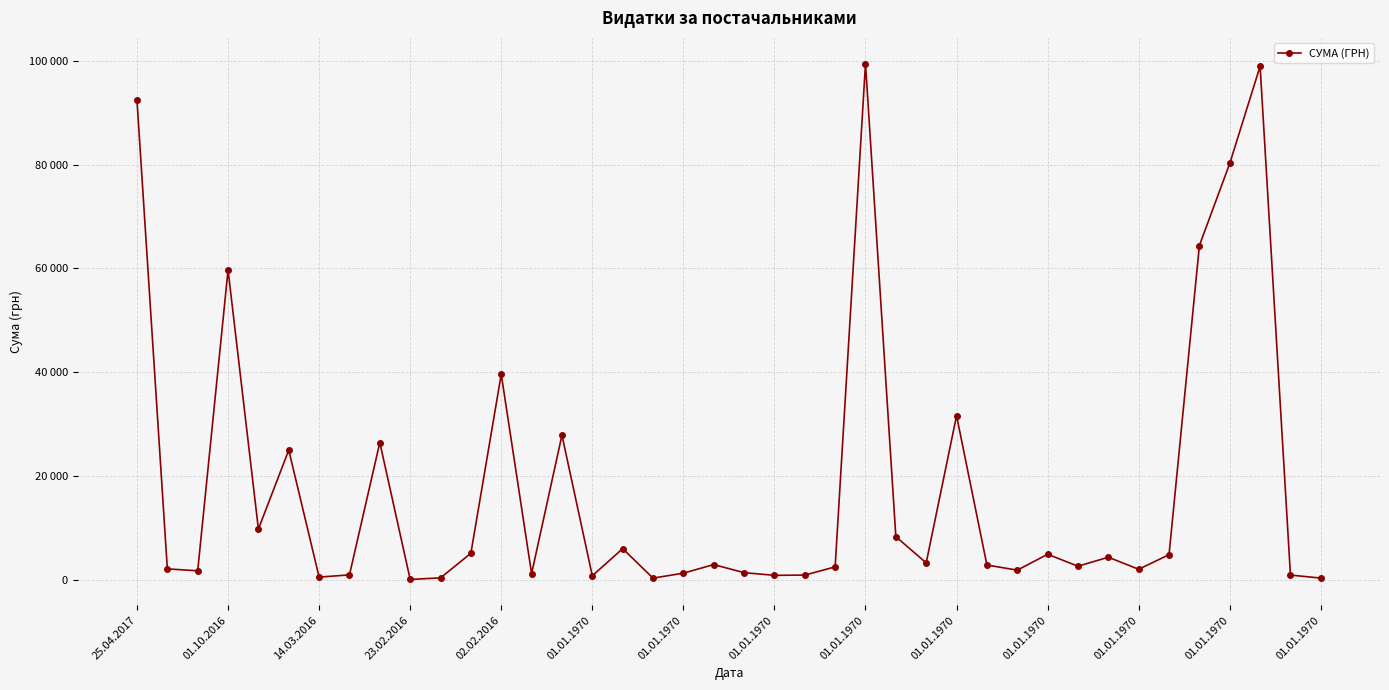

How many data points are above 2880?

19